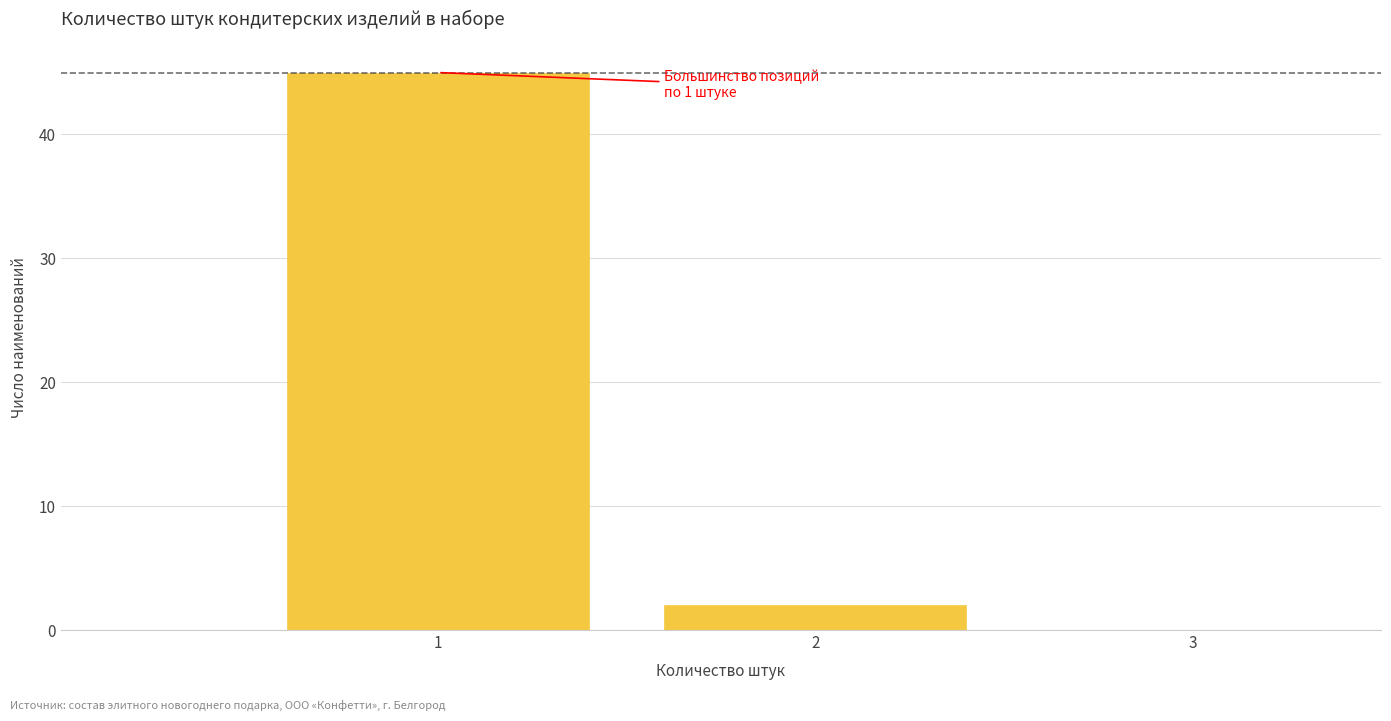

Which range on the x-axis has the tallest bar?

0.5 to 1.5